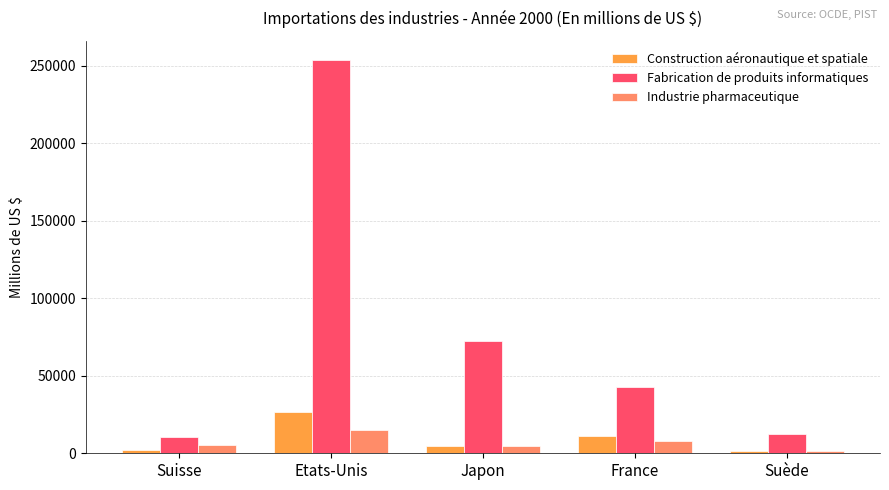

What is the sum of all Construction aéronautique et spatiale values?

46658.0